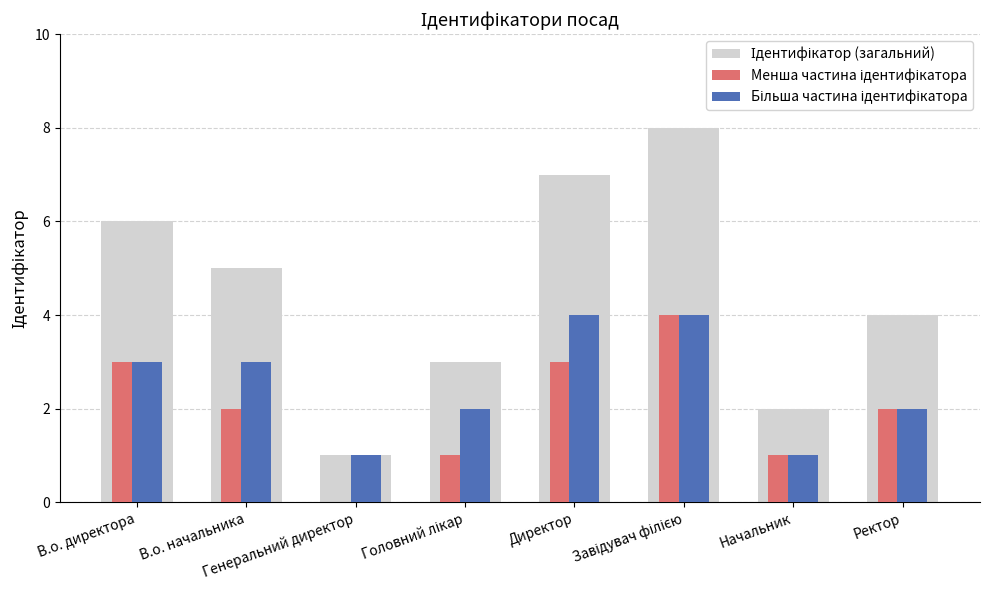

What is the label of the 2nd bar from the right?

Начальник